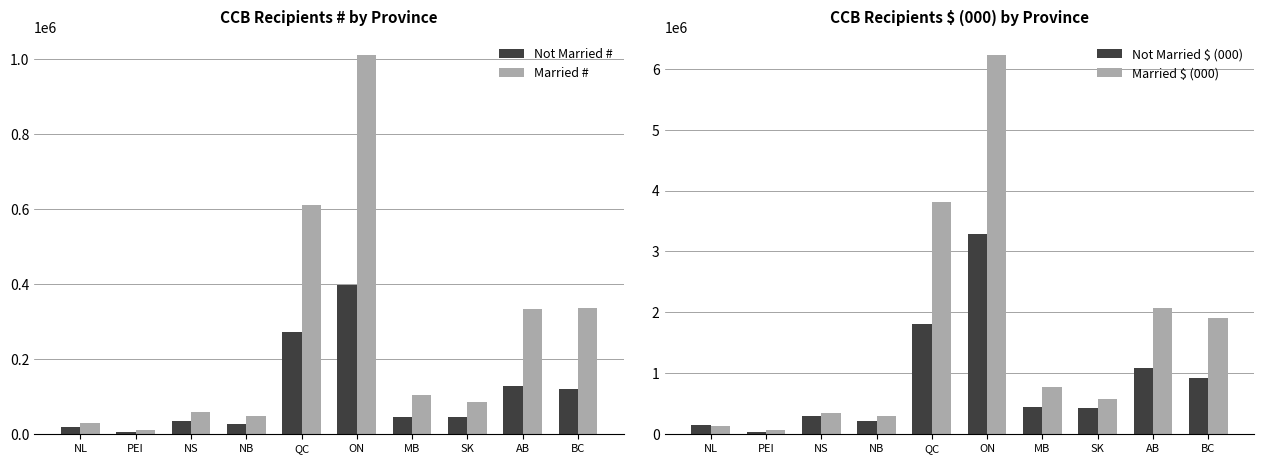

Read the Married # value at NB.

49330